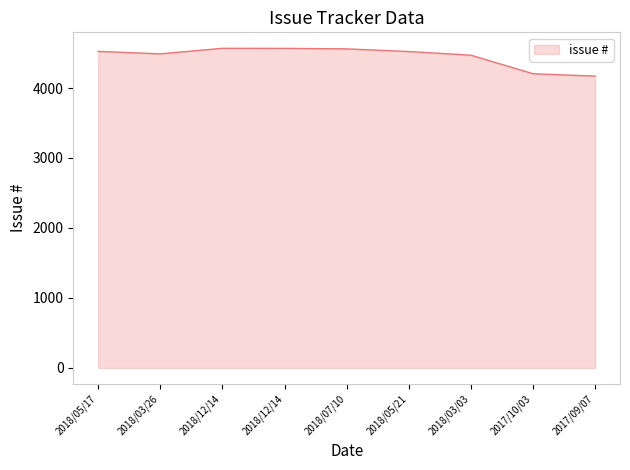

How many lines are shown in the chart?

1